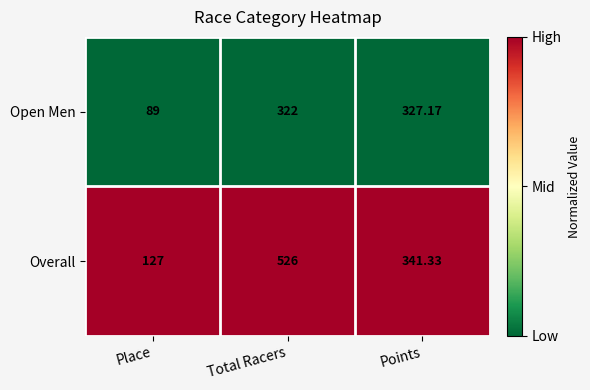

What is the spread (max minus min) of values at Place?

38.0